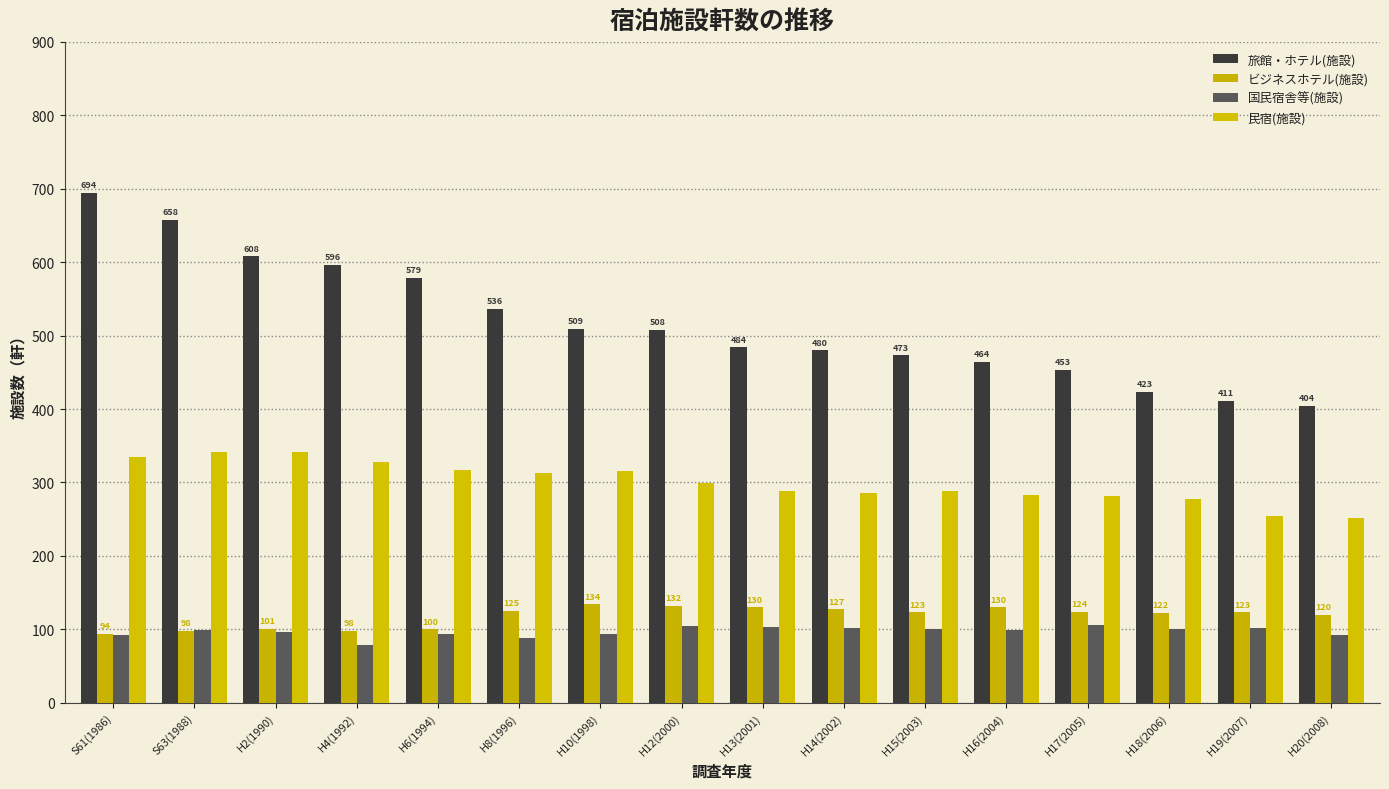

Between S63(1988) and H15(2003), which is larger?

S63(1988)